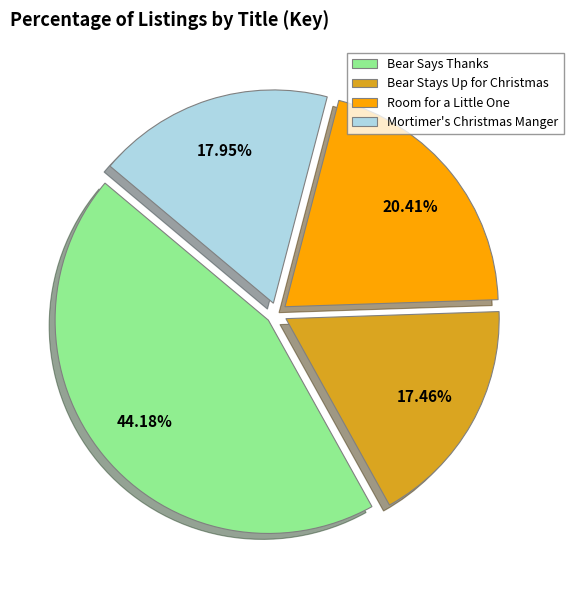

Which slice is the largest?

Bear Says Thanks